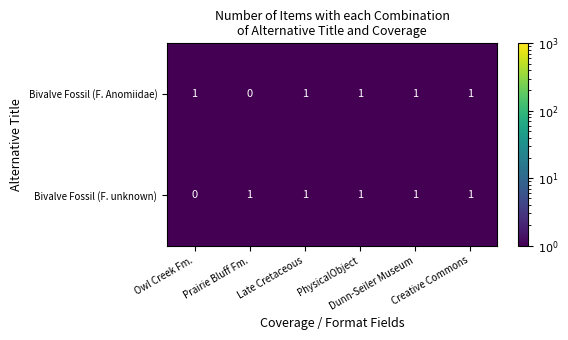

What is the sum of all Bivalve Fossil (F. unknown) values?

5